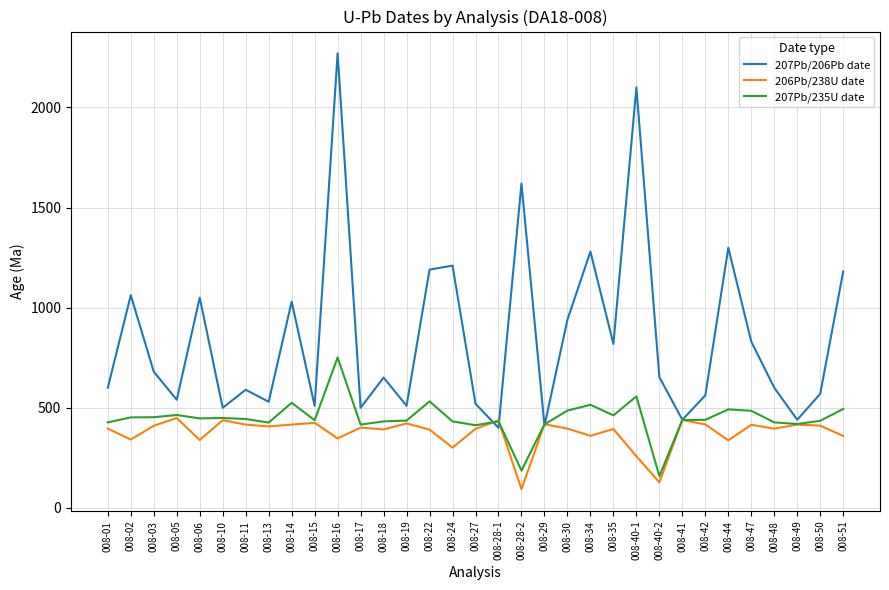

Is this an area chart (filled region under the line)?

No